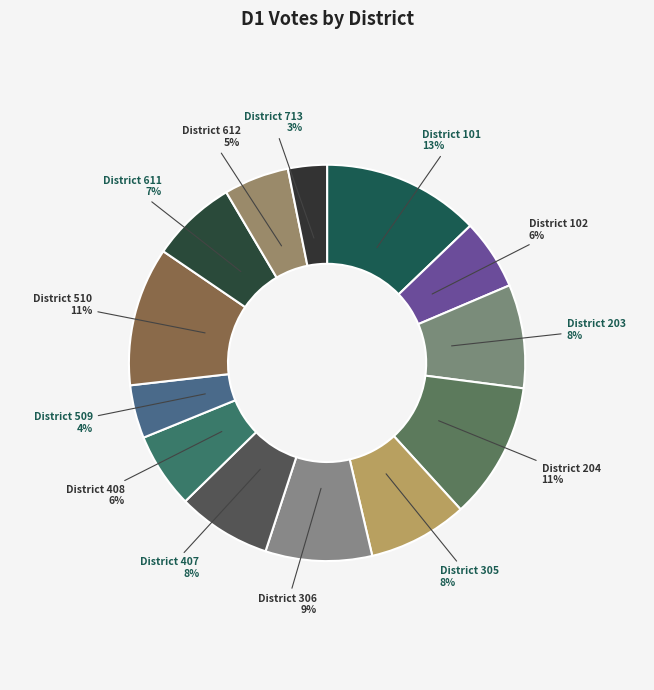

Does any single category account for the majority?

No